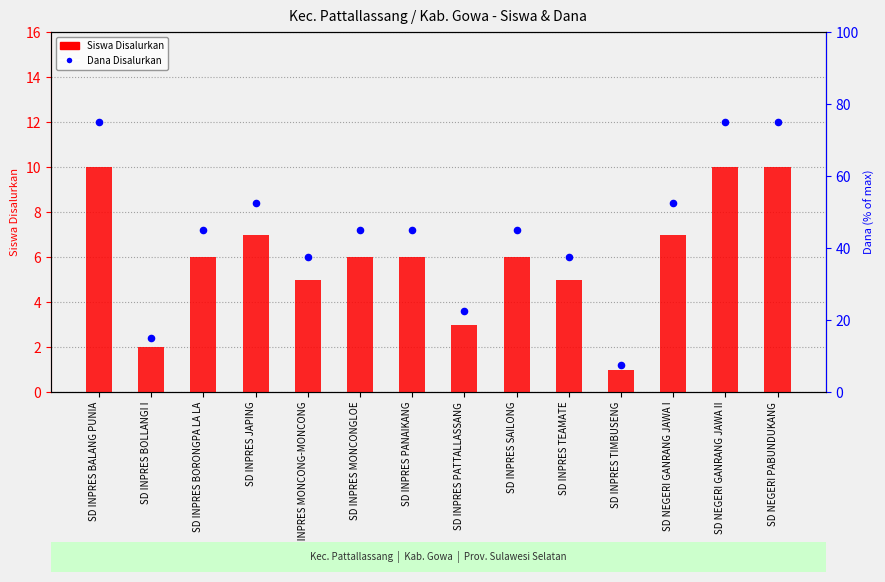

What is the total value across all series at SD INPRES JAPING?

59.5